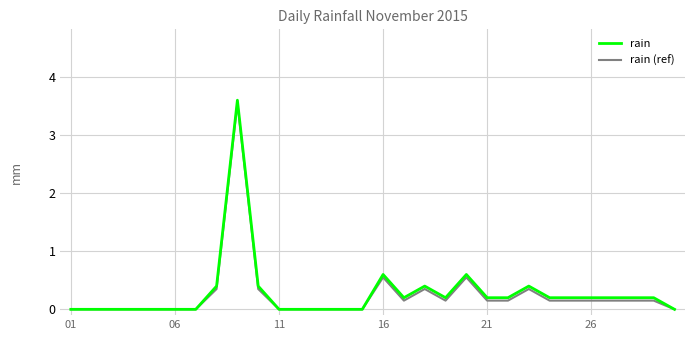

Which series has the widest spread of values?

rain